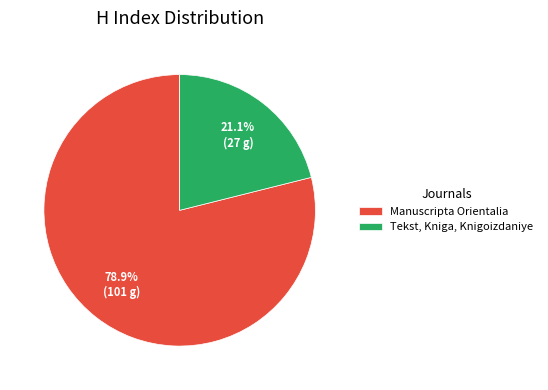

Is Manuscripta Orientalia the majority of the pie?

Yes